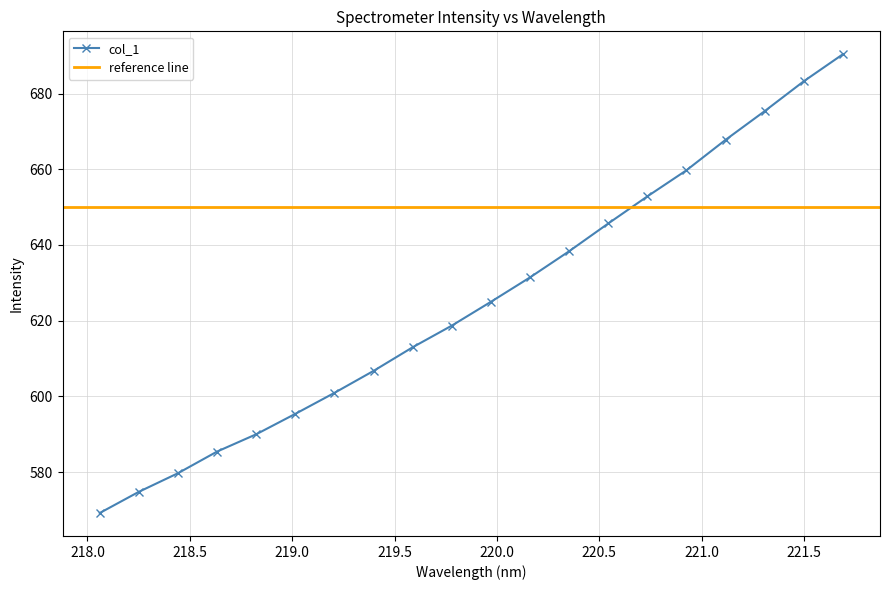

What is the difference between the second highest and minimum values?

114.0